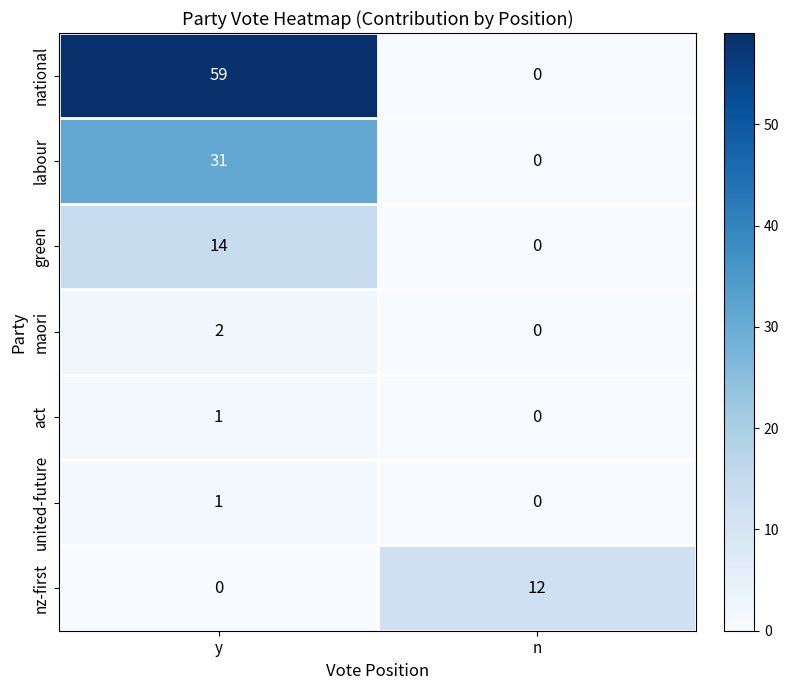

Reading left to right, what are all the values shown in this chart?

national: 59	0
labour: 31	0
green: 14	0
maori: 2	0
act: 1	0
united-future: 1	0
nz-first: 0	12